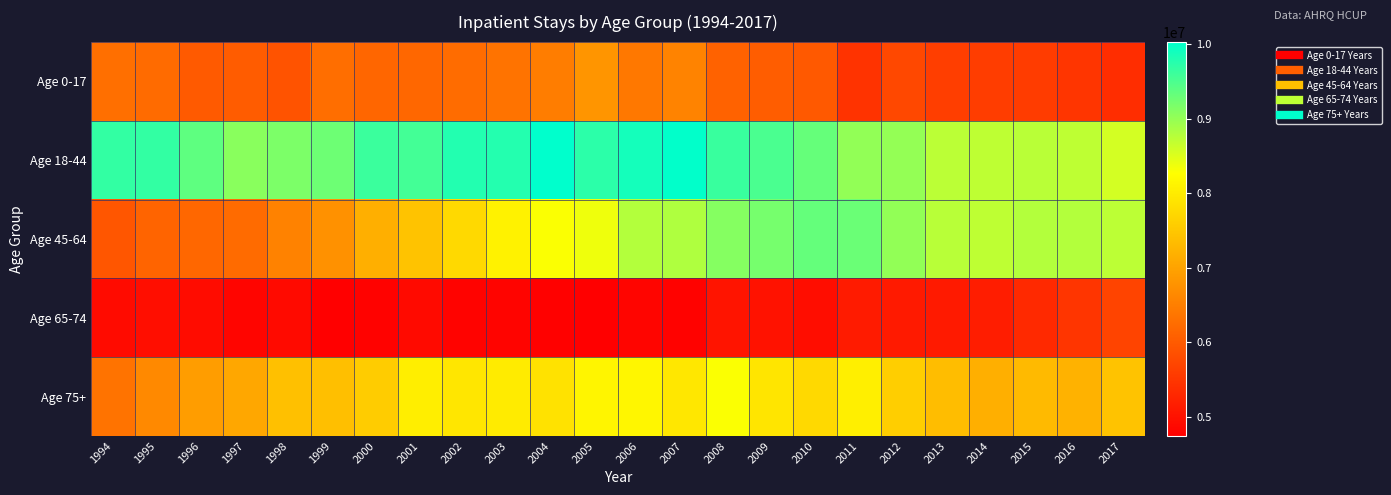

Which series has the largest range (max minus min)?

Age 45-64